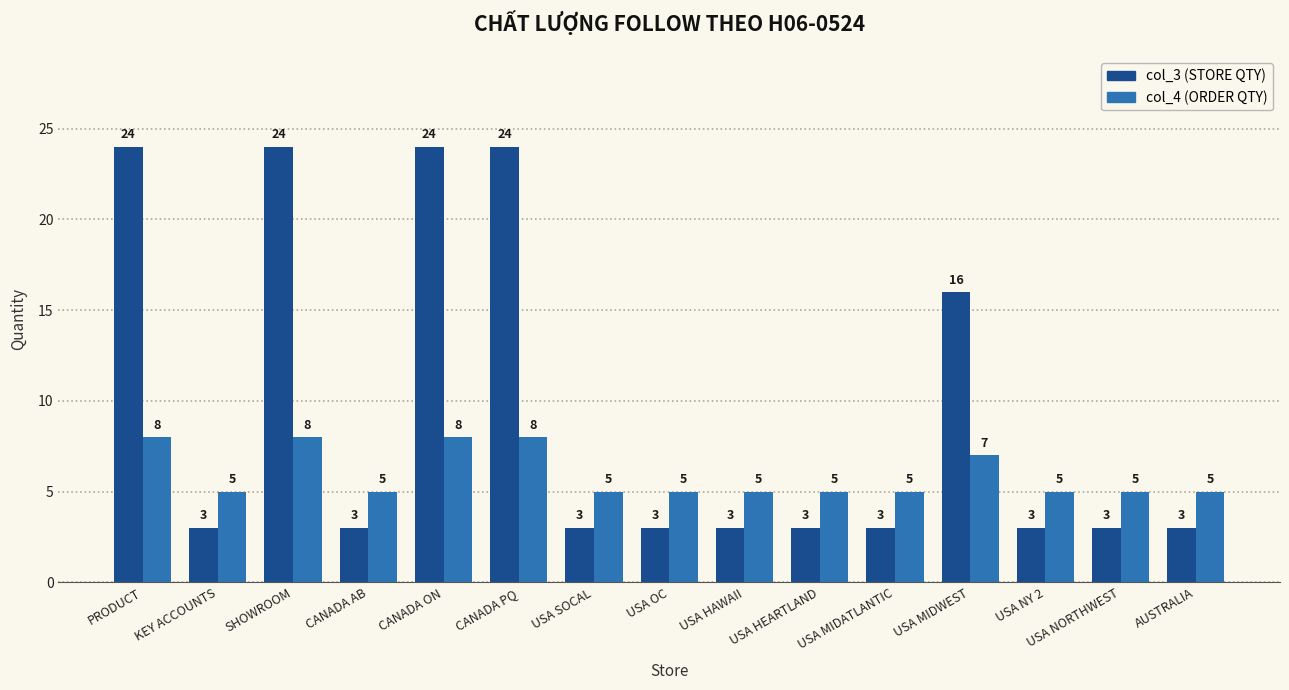

What is the difference between the second highest and minimum values in the col_3 (STORE QTY) series?

21